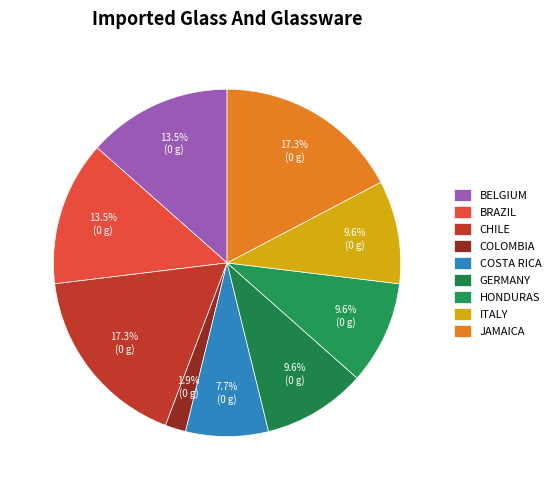

How many slices are in this pie chart?

9